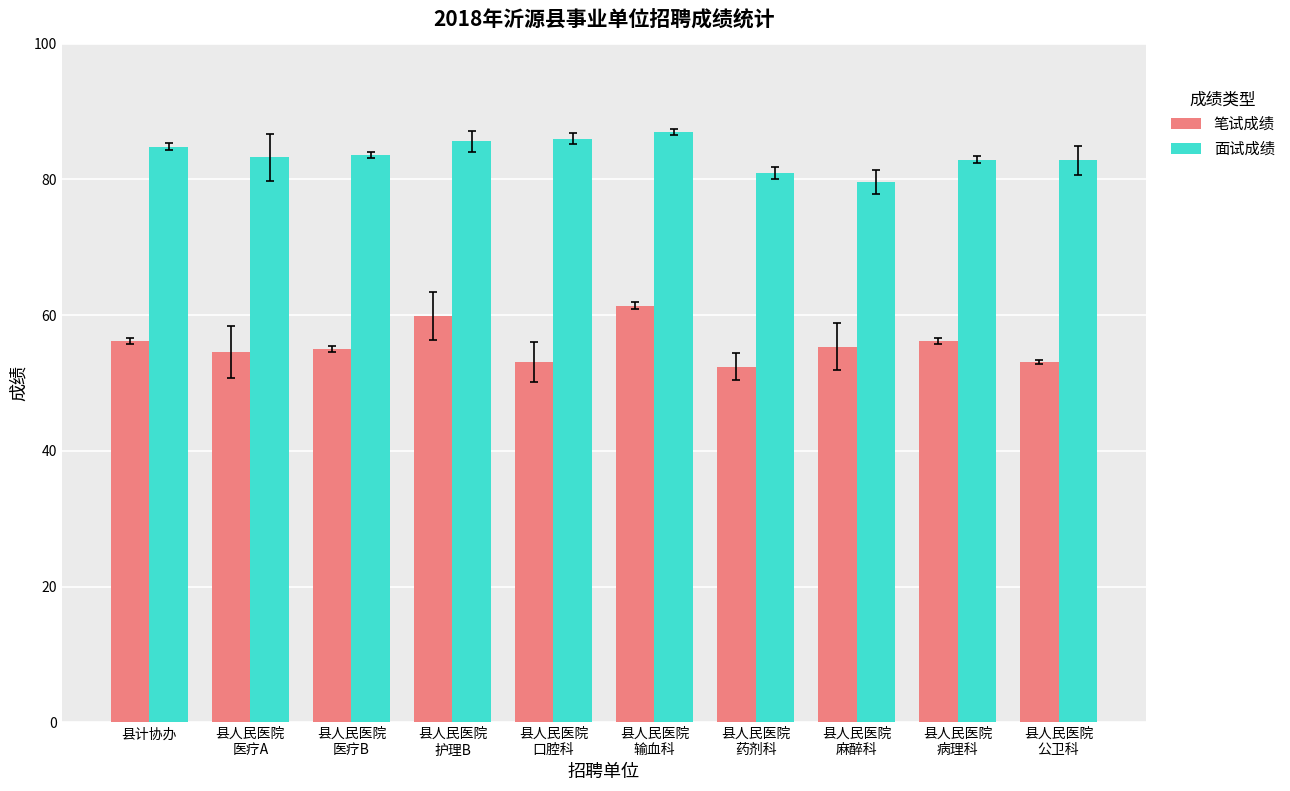

Rank the series by their average value, from highest to lowest.

面试成绩, 笔试成绩